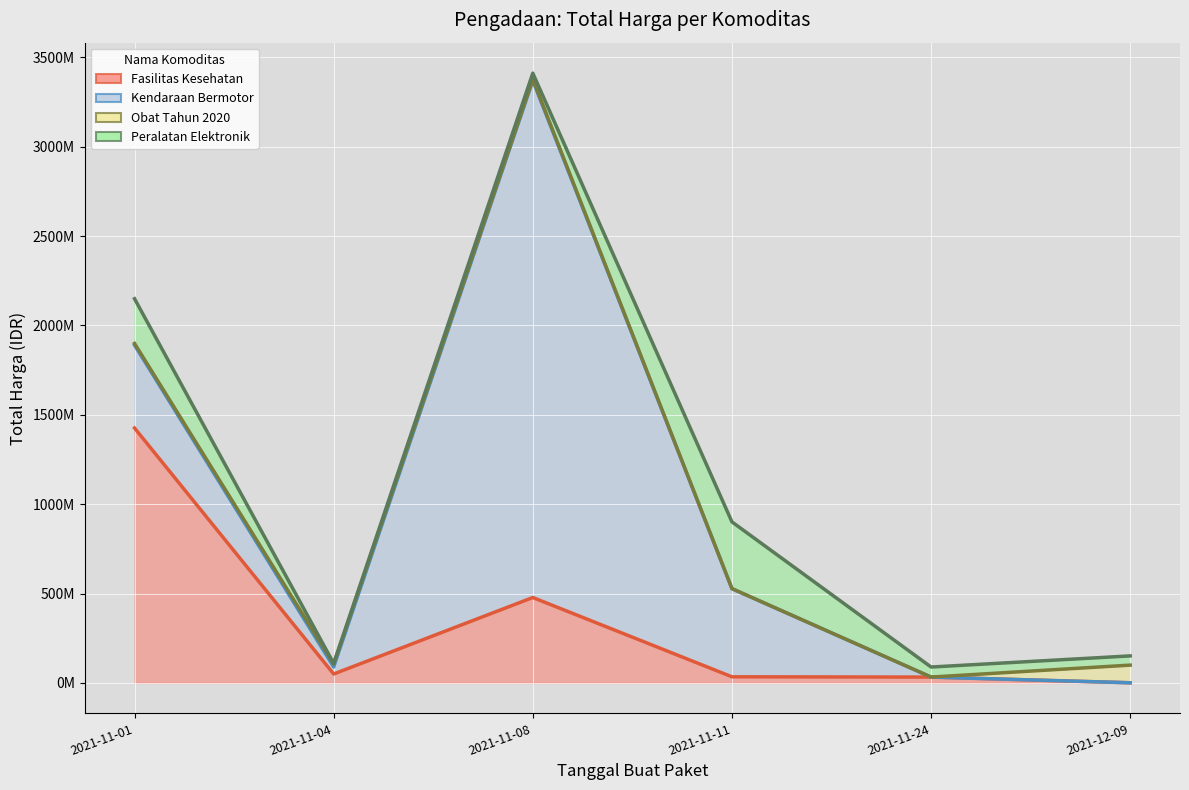

At which label does Kendaraan Bermotor (line) first exceed 527000000?

2021-11-01